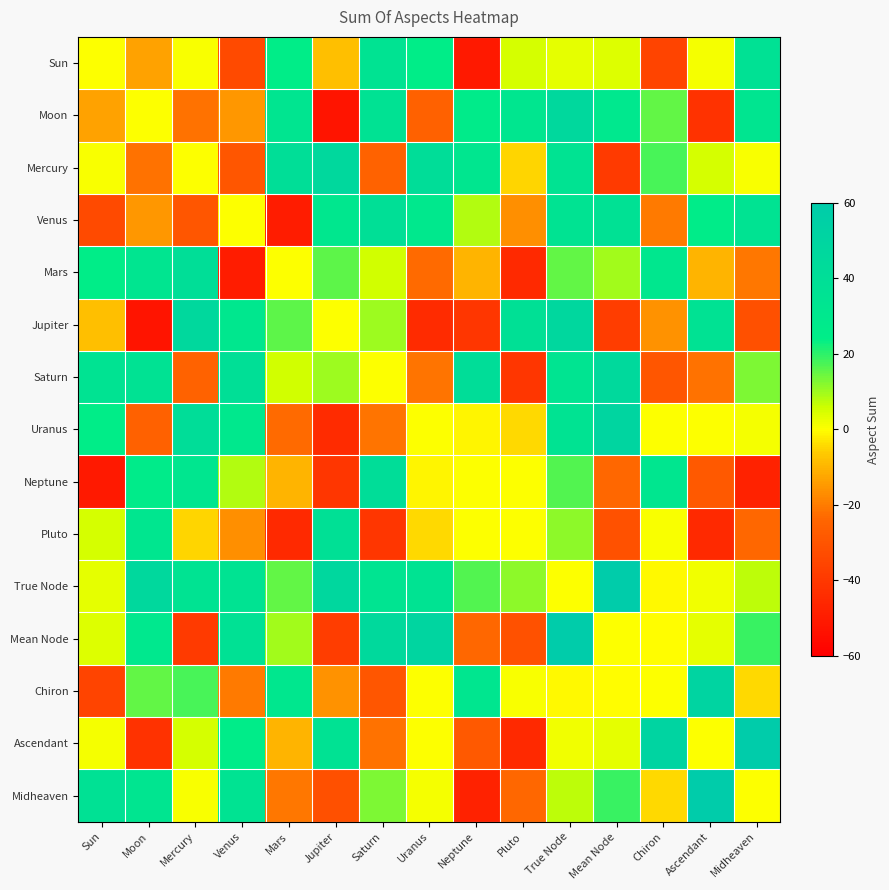

Rank the series by their maximum value, from lowest to highest.

Sun, Pluto, Venus, Mars, Neptune, Saturn, Mercury, Moon, Jupiter, Uranus, Chiron, True Node, Mean Node, Ascendant, Midheaven